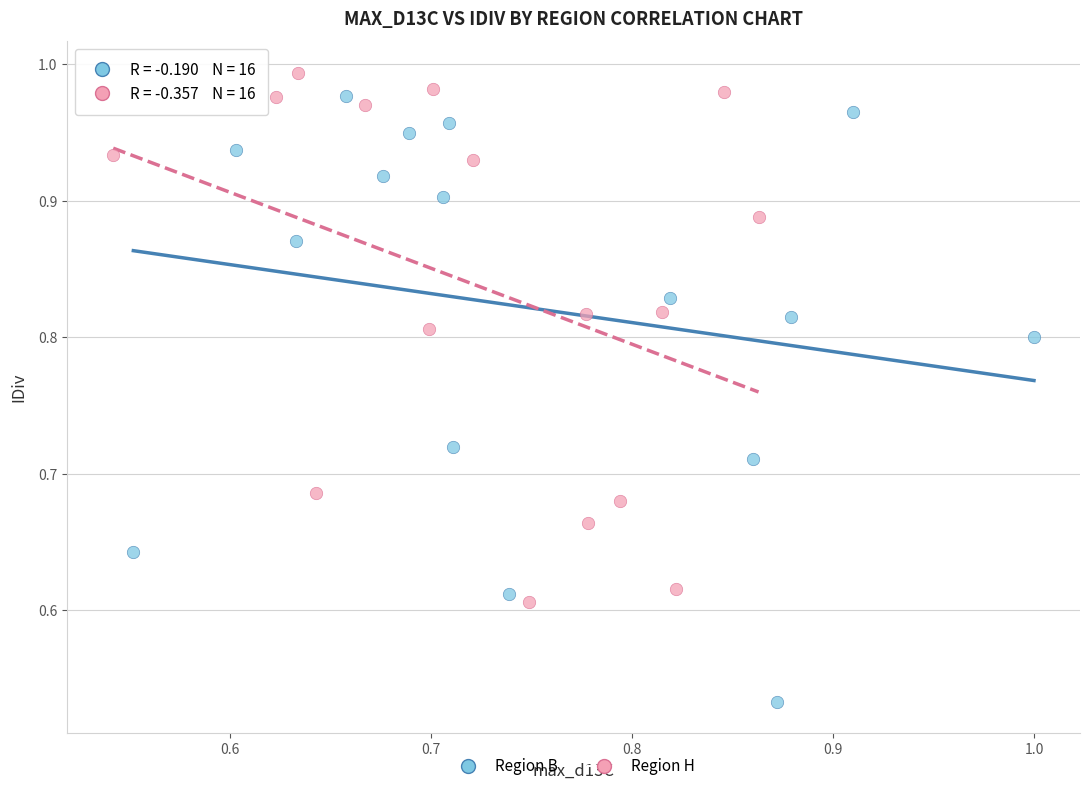

Which series contains the lowest Y value?

Region B